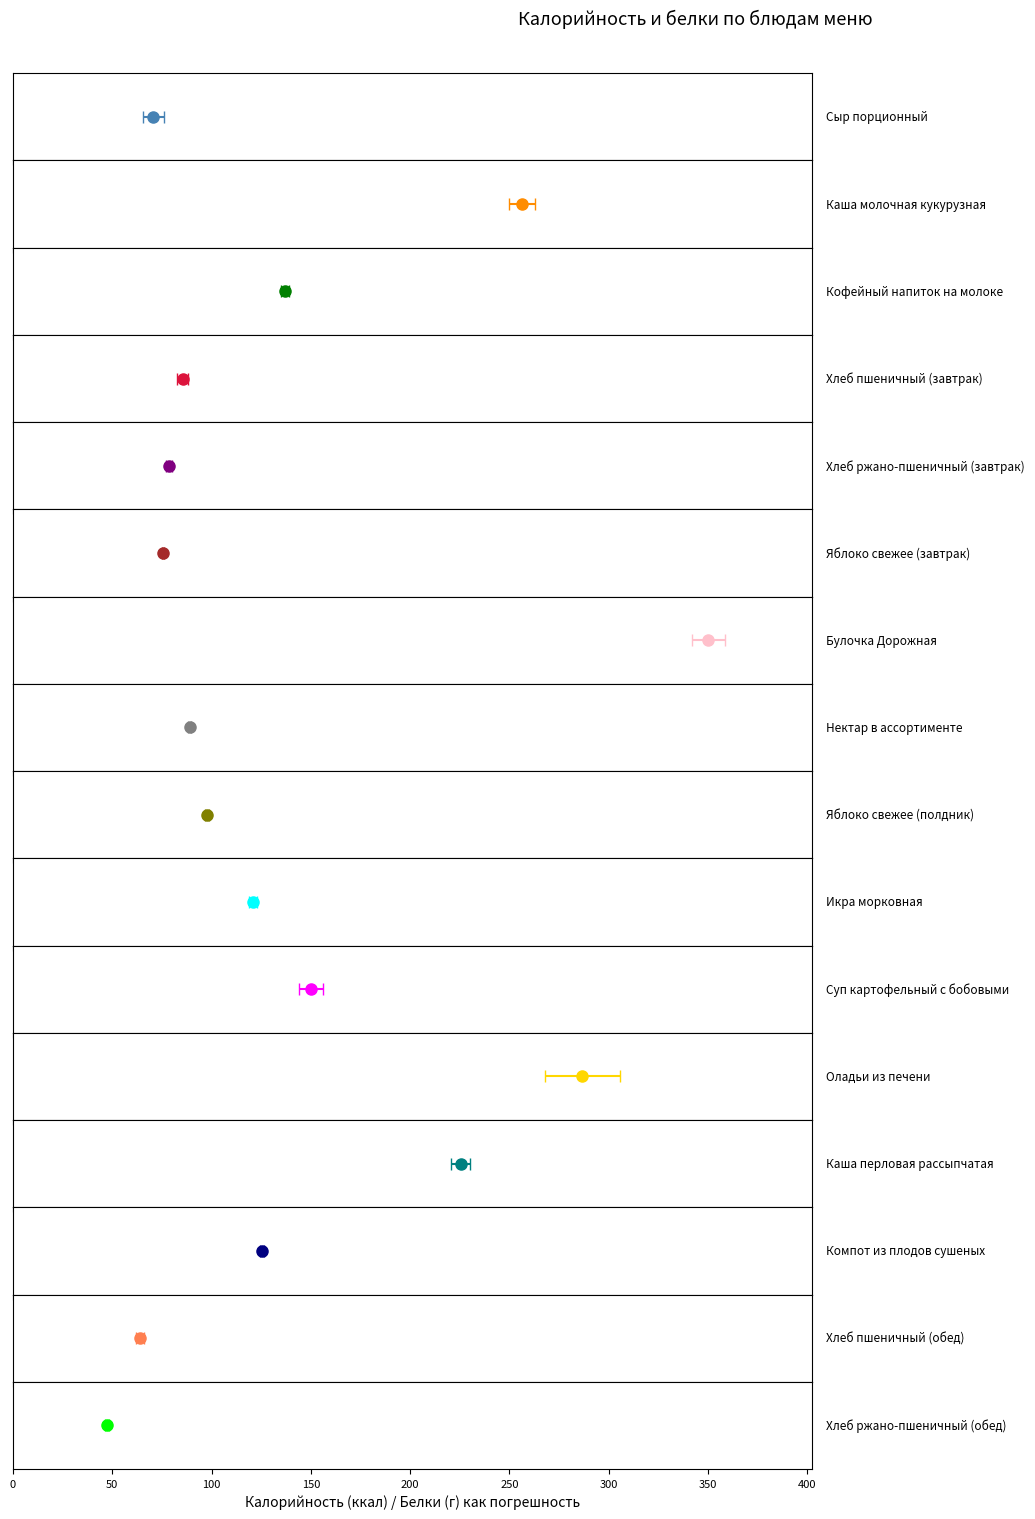

Reading left to right, transcribe all the data shown in this chart.

Калорийность: Сыр порционный=70.6	Каша молочная кукурузная=256.5	Кофейный напиток на молоке=136.7	Хлеб пшеничный (завтрак)=85.4	Хлеб ржано-пшеничный (завтрак)=78.5	Яблоко свежее (завтрак)=75.5	Булочка Дорожная=350.1	Нектар в ассортименте=88.9	Яблоко свежее (полдник)=97.7	Икра морковная=120.8	Суп картофельный с бобовыми=150.2	Оладьи из печени=286.6	Каша перловая рассыпчатая=225.4	Компот из плодов сушеных=125.3	Хлеб пшеничный (обед)=64.1	Хлеб ржано-пшеничный (обед)=47.1
Белки: Сыр порционный=5.4	Каша молочная кукурузная=6.5	Кофейный напиток на молоке=2.0	Хлеб пшеничный (завтрак)=2.7	Хлеб ржано-пшеничный (завтрак)=1.6	Яблоко свежее (завтрак)=0.7	Булочка Дорожная=8.3	Нектар в ассортименте=0.7	Яблоко свежее (полдник)=0.9	Икра морковная=1.8	Суп картофельный с бобовыми=6.0	Оладьи из печени=18.9	Каша перловая рассыпчатая=4.7	Компот из плодов сушеных=1.0	Хлеб пшеничный (обед)=2.0	Хлеб ржано-пшеничный (обед)=1.0